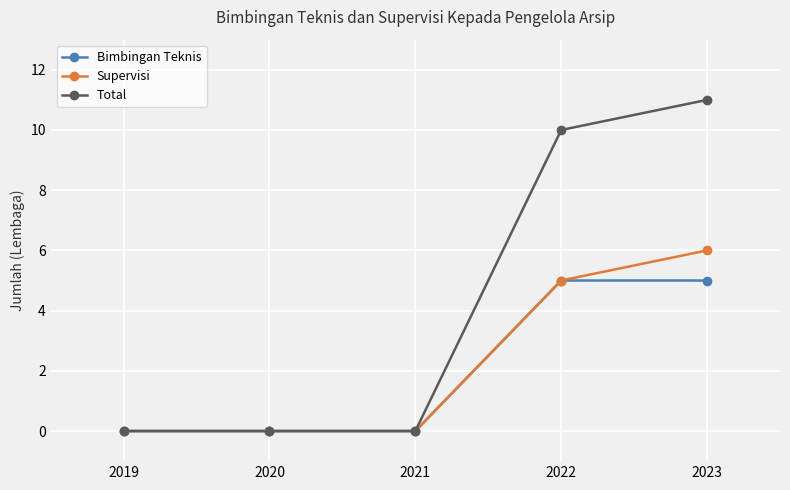

Rank the series at 2023 from highest to lowest value.

Total, Supervisi, Bimbingan Teknis